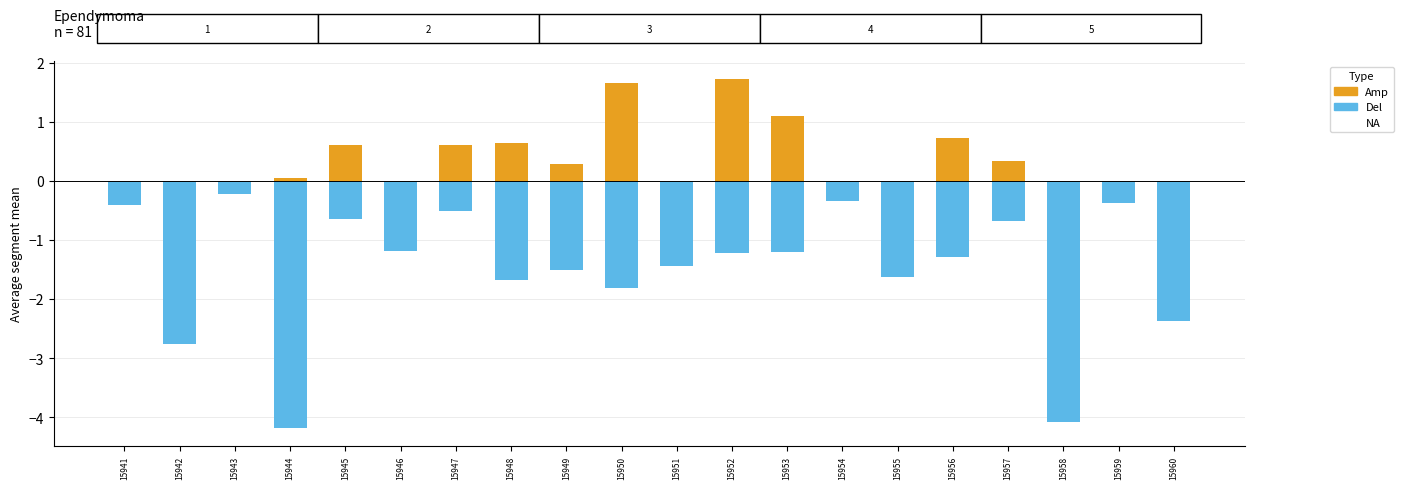

Rank the series by their maximum value, from highest to lowest.

Amp, Del